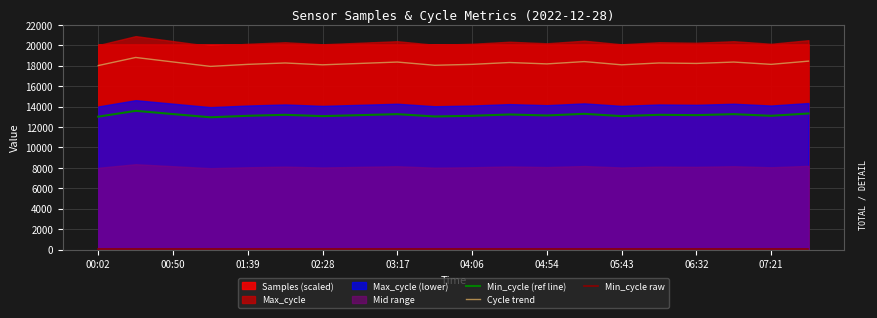

What is the highest value of the Cycle trend series?

18809.1